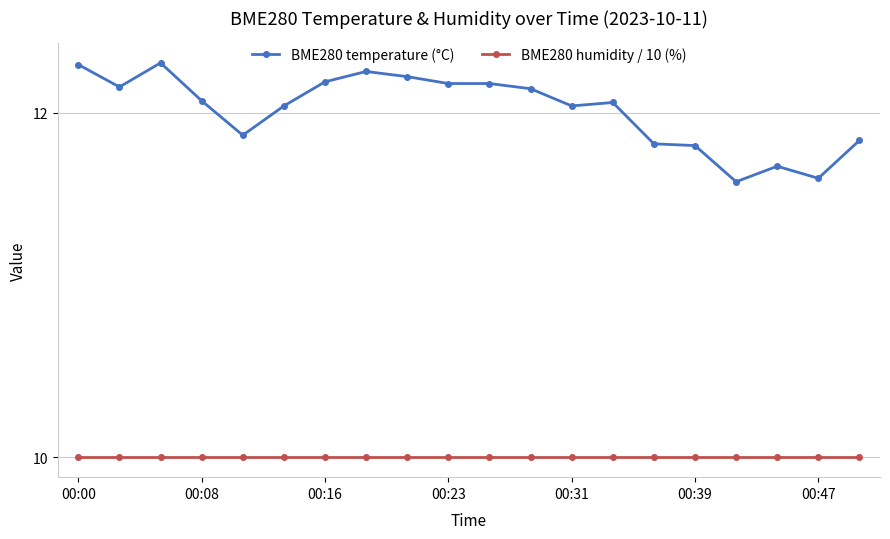

True or false: BME280 temperature (°C) has more than 2 interior local peaks.

True